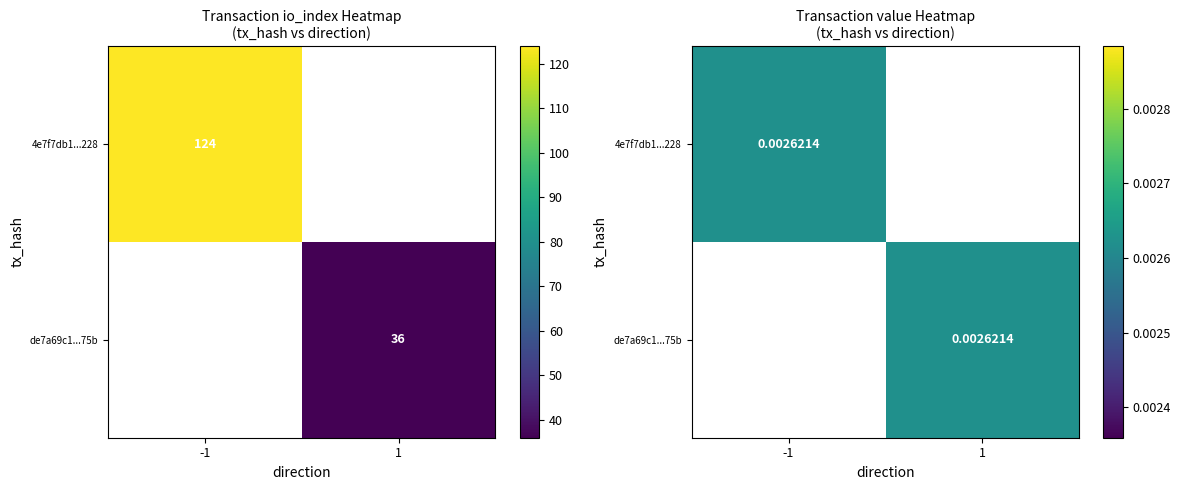

Rank the series by their maximum value, from highest to lowest.

4e7f7db1e647018a06f19691070af8c366bb228, de7a69c1089d52eba673f0571a43b704363975b